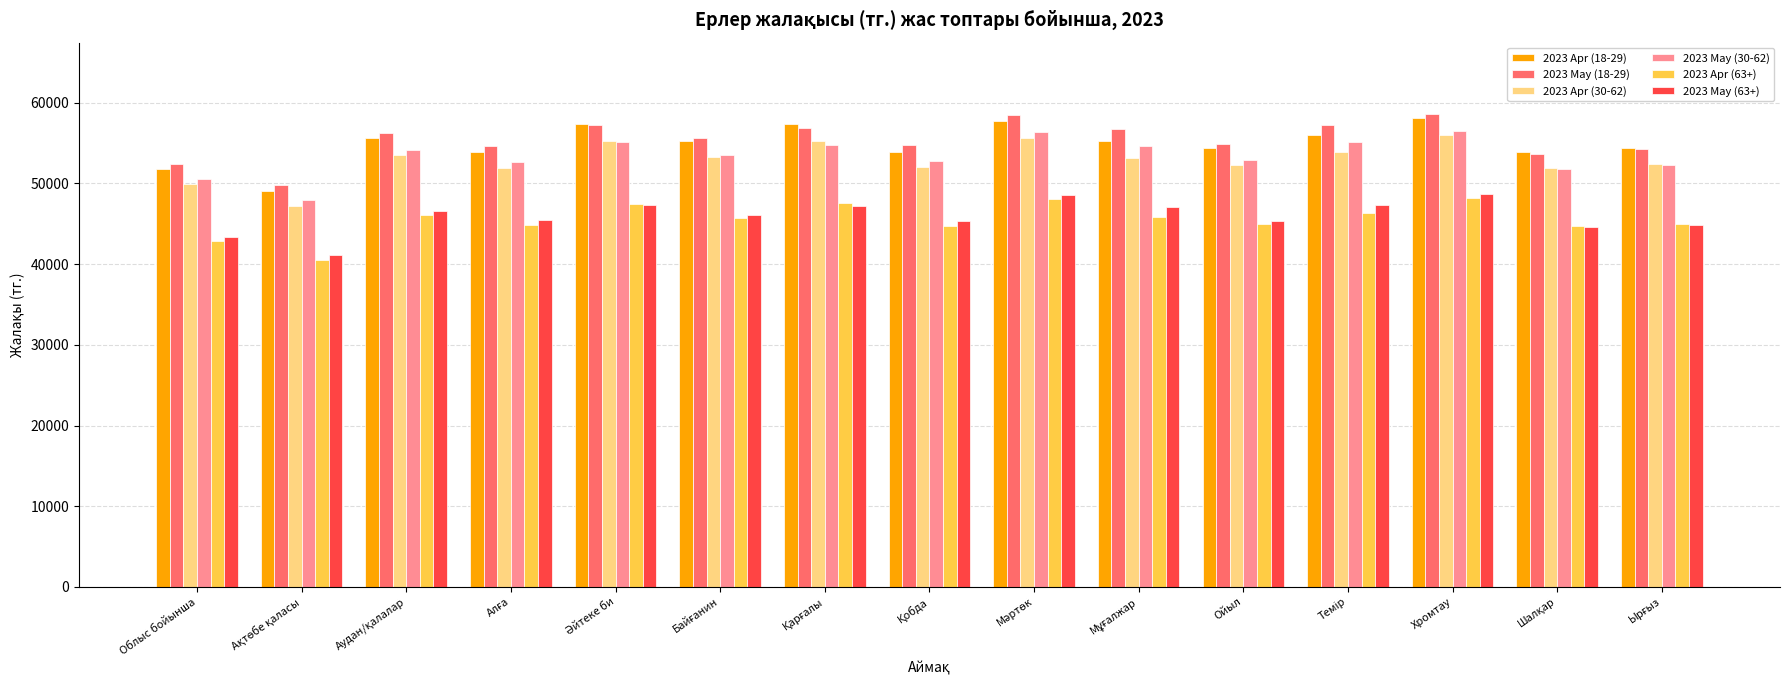

What is the value of the 2023 May (63+) bar at the 4th from the left?

45413